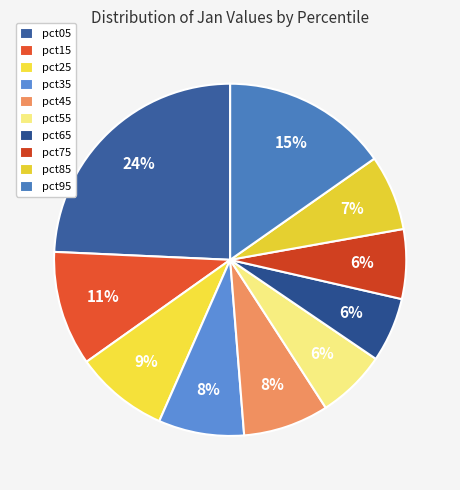

The pct25 slice represents 1% of the pie. True or false?

False